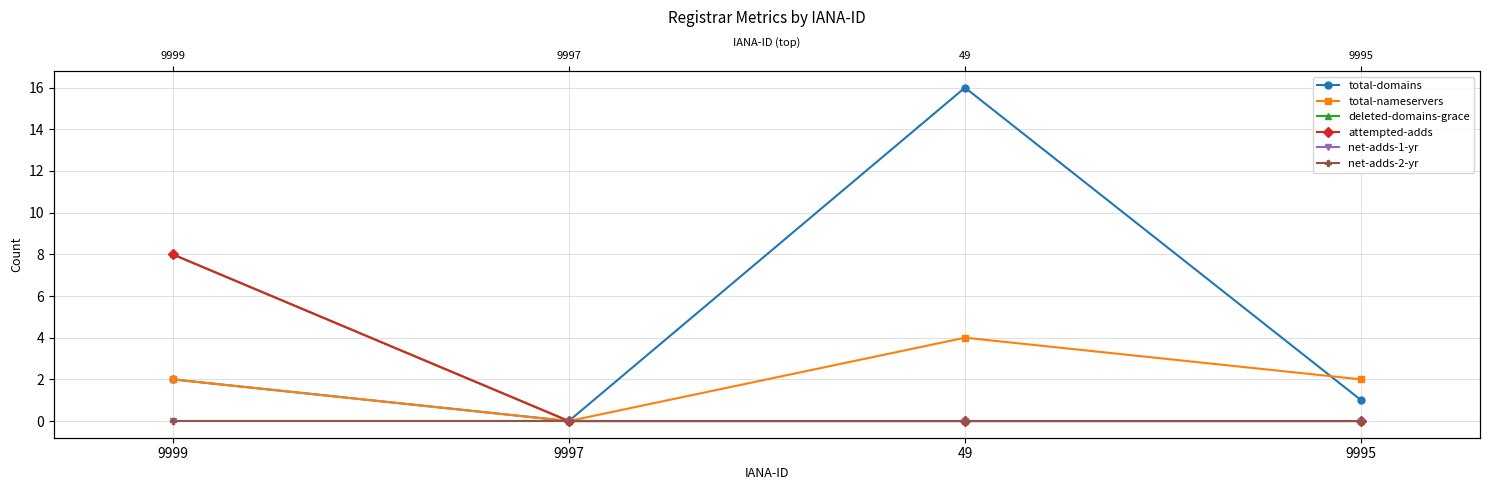

How many distinct data groups are displayed?

6